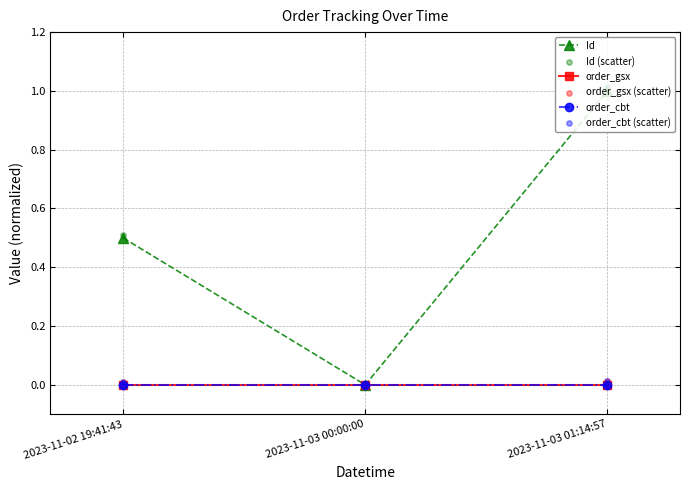

Which series has the largest Y range (max minus min)?

Id (scatter)